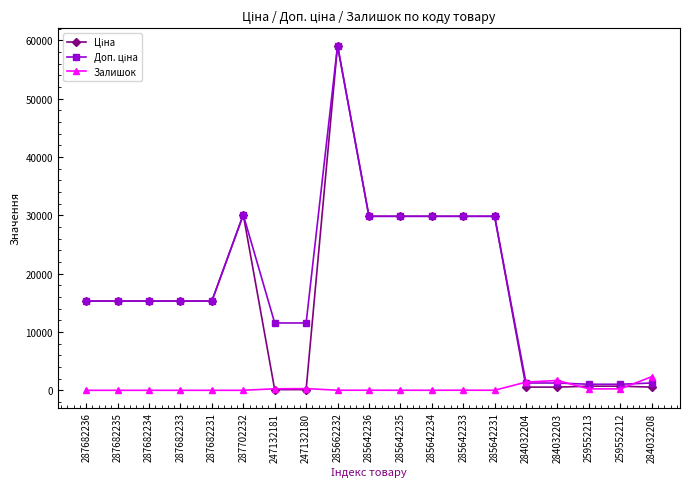

How many data points in Залишок are less than 12?

9